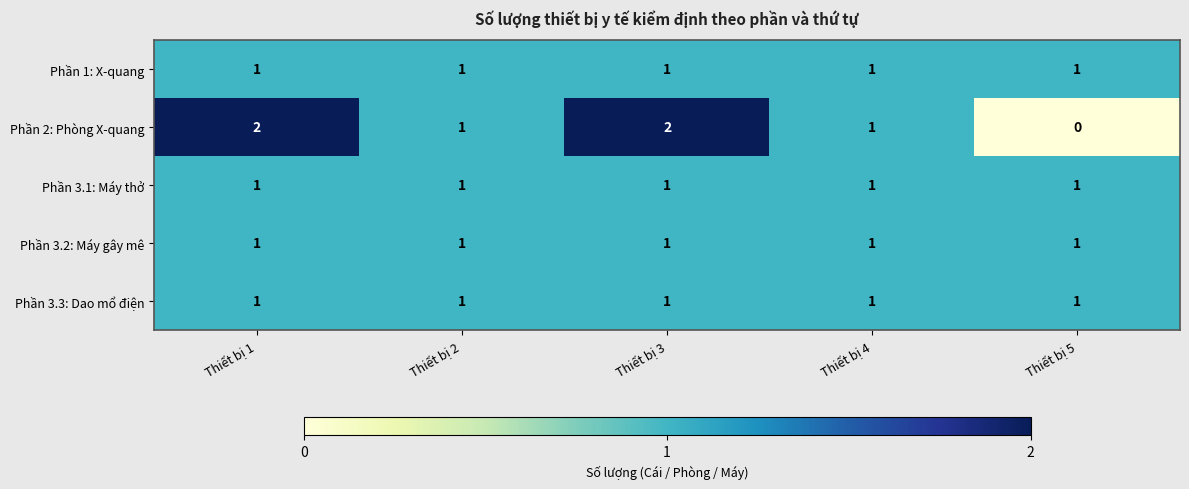

At how many categories does at least one series exceed 0?

5